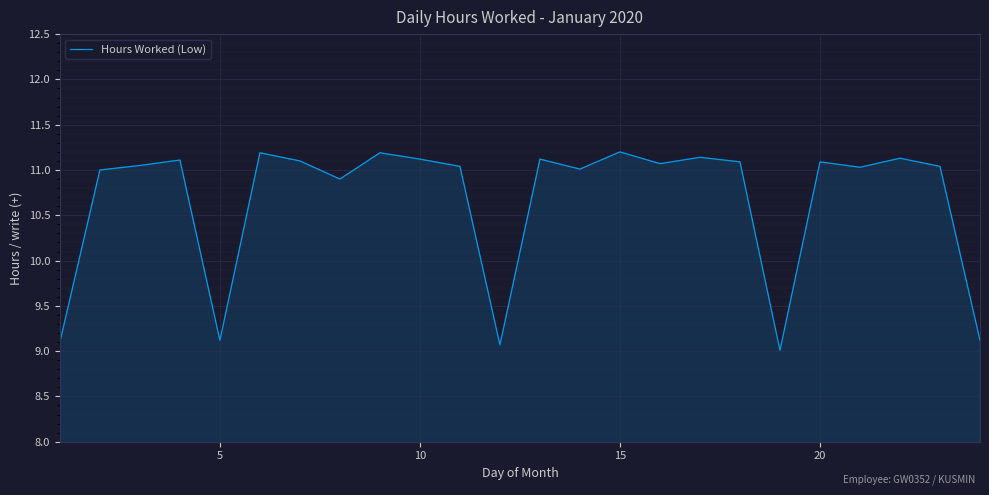

How many interior local peaks (higher than both neighbors) does the data have?

8